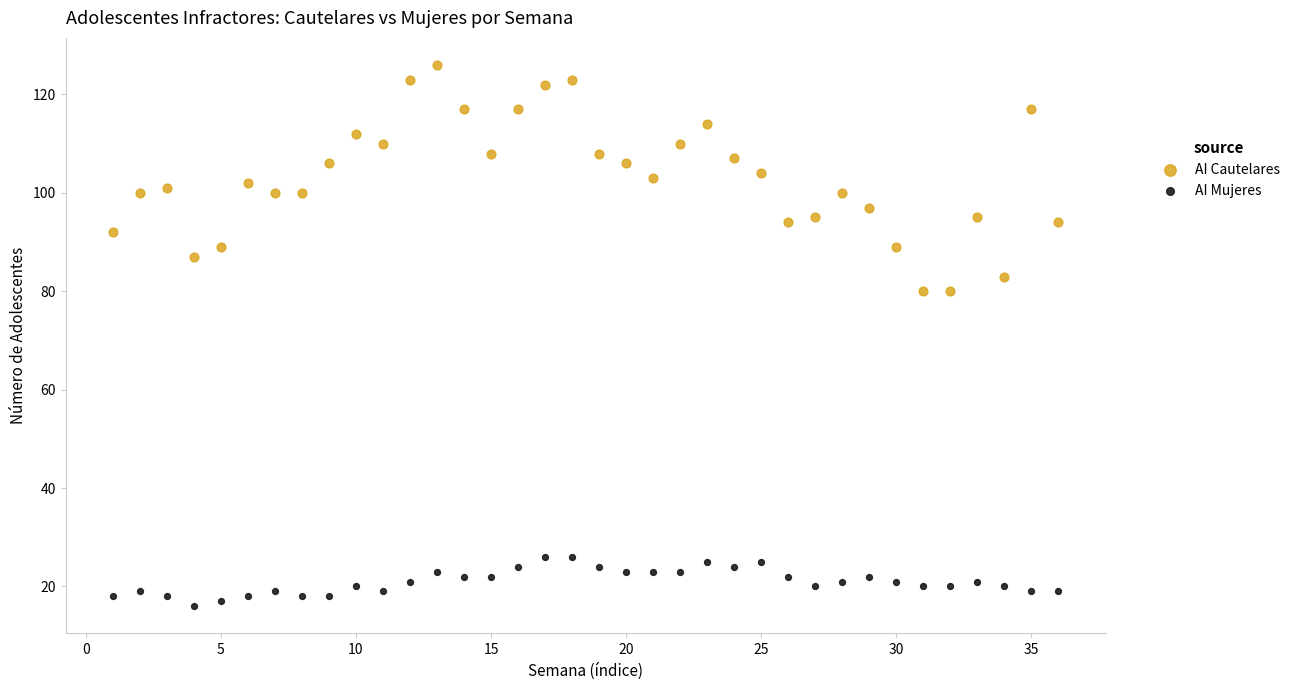

Which series has the widest spread of Y values?

AI Cautelares